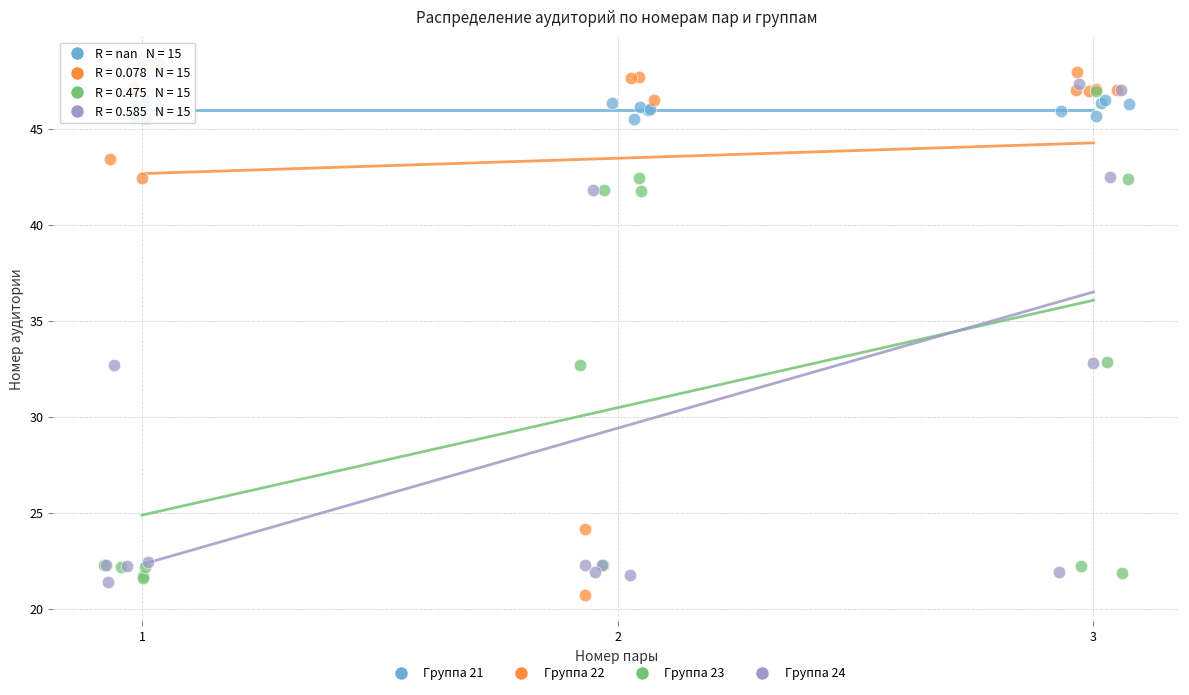

What are all the series names shown in the legend?

Группа 21, Группа 22, Группа 23, Группа 24